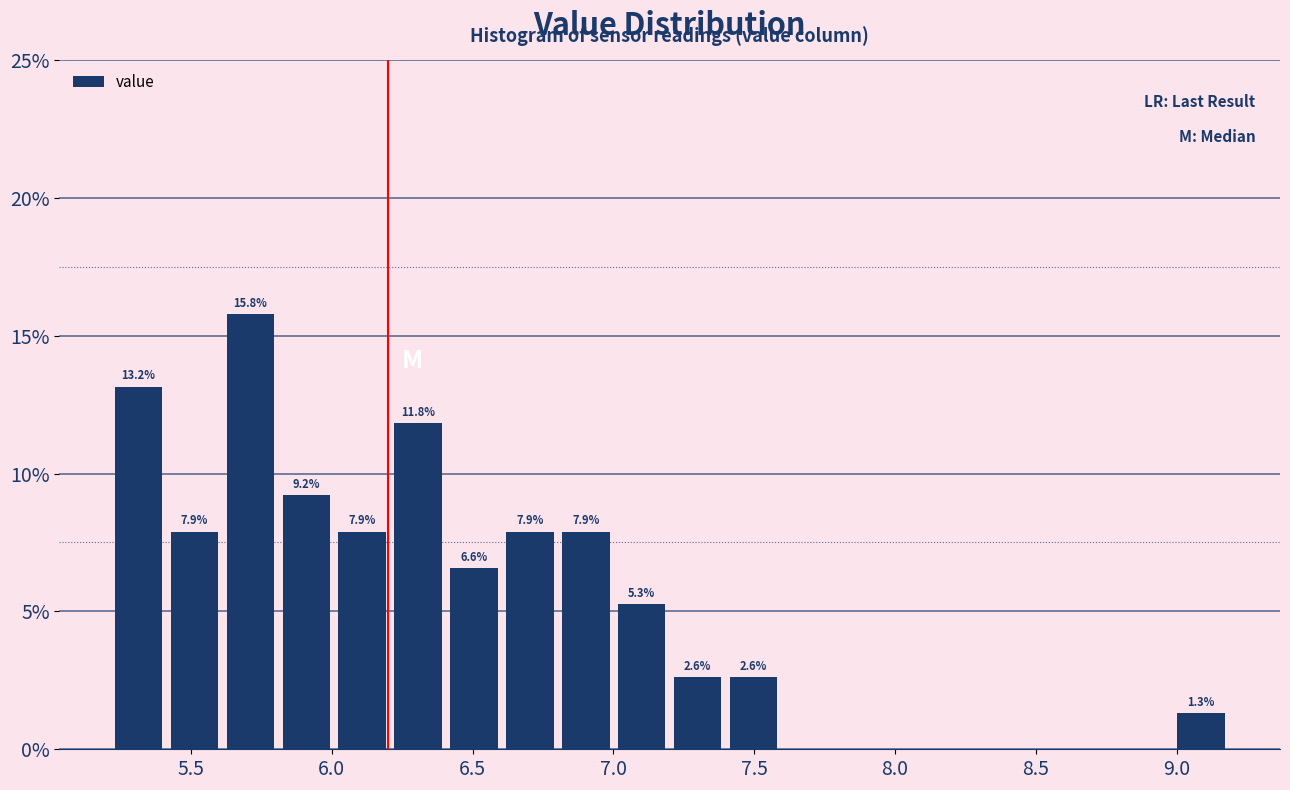

Read against the x-axis, roughly where is the centre of the tallest bar?

5.70